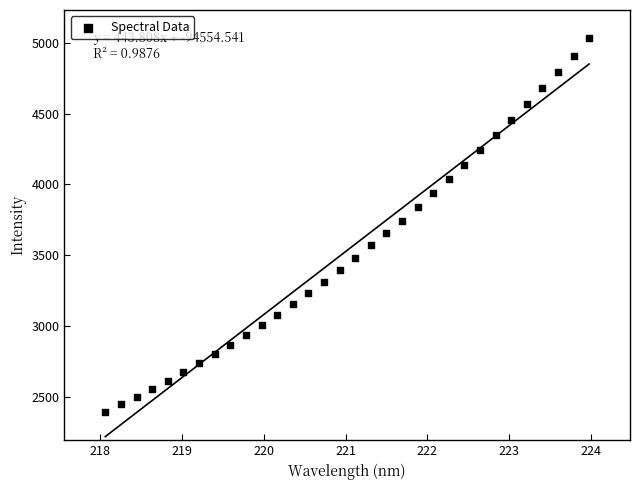

What is the range of X values (max minus min)?

5.9